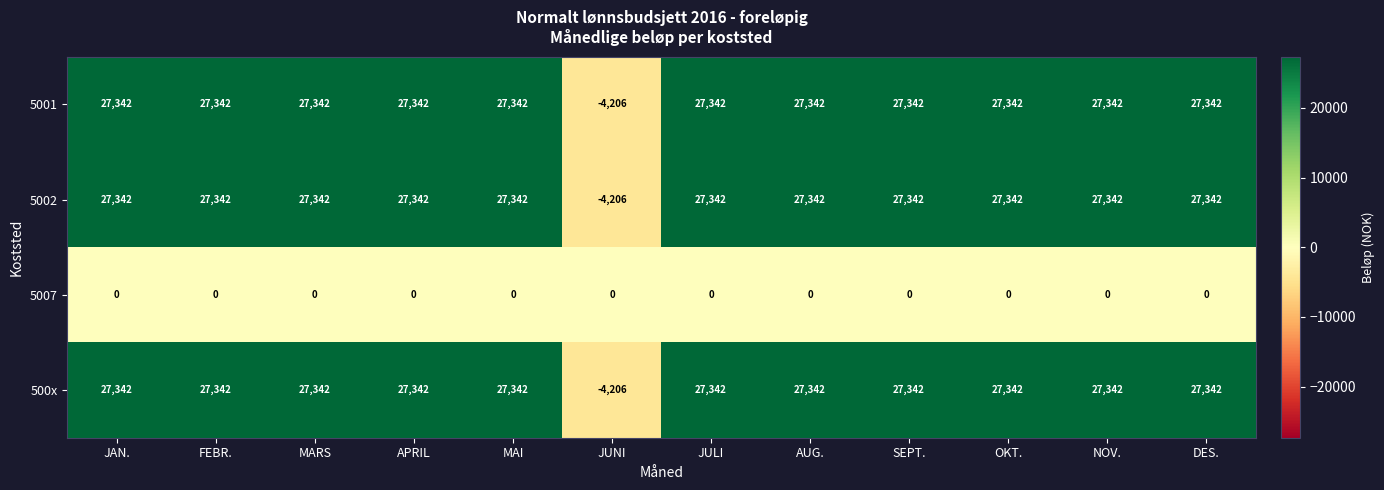

What is the maximum value shown in the chart?

27342